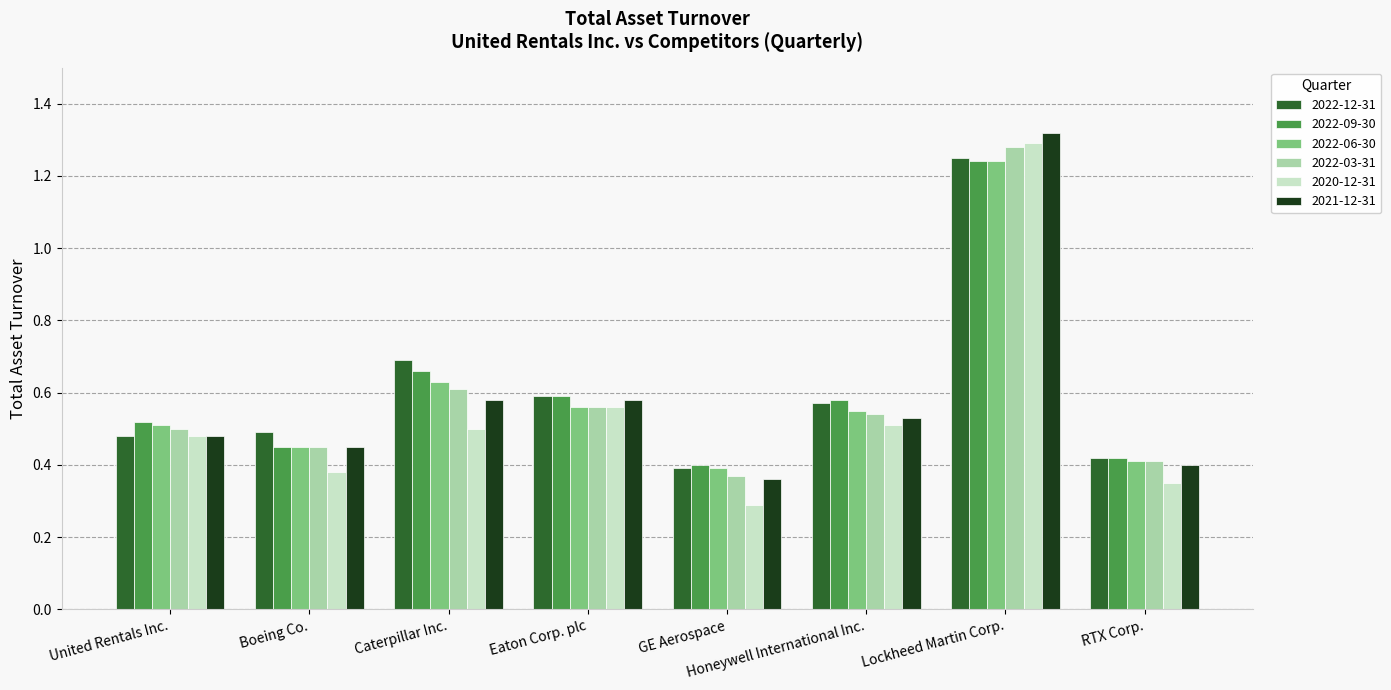

At how many categories does at least one series exceed 0?

8